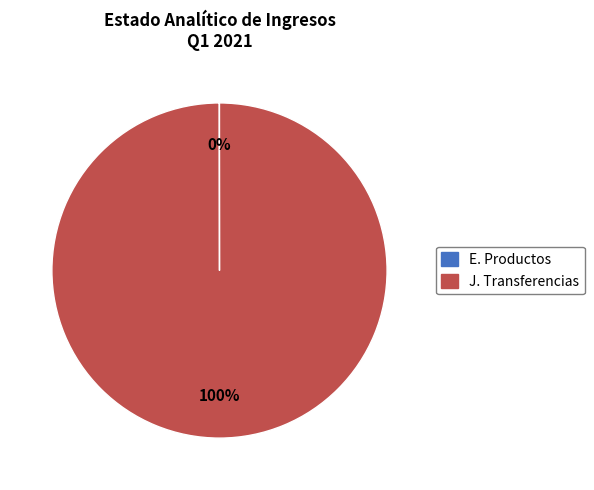

Does any single category account for the majority?

Yes